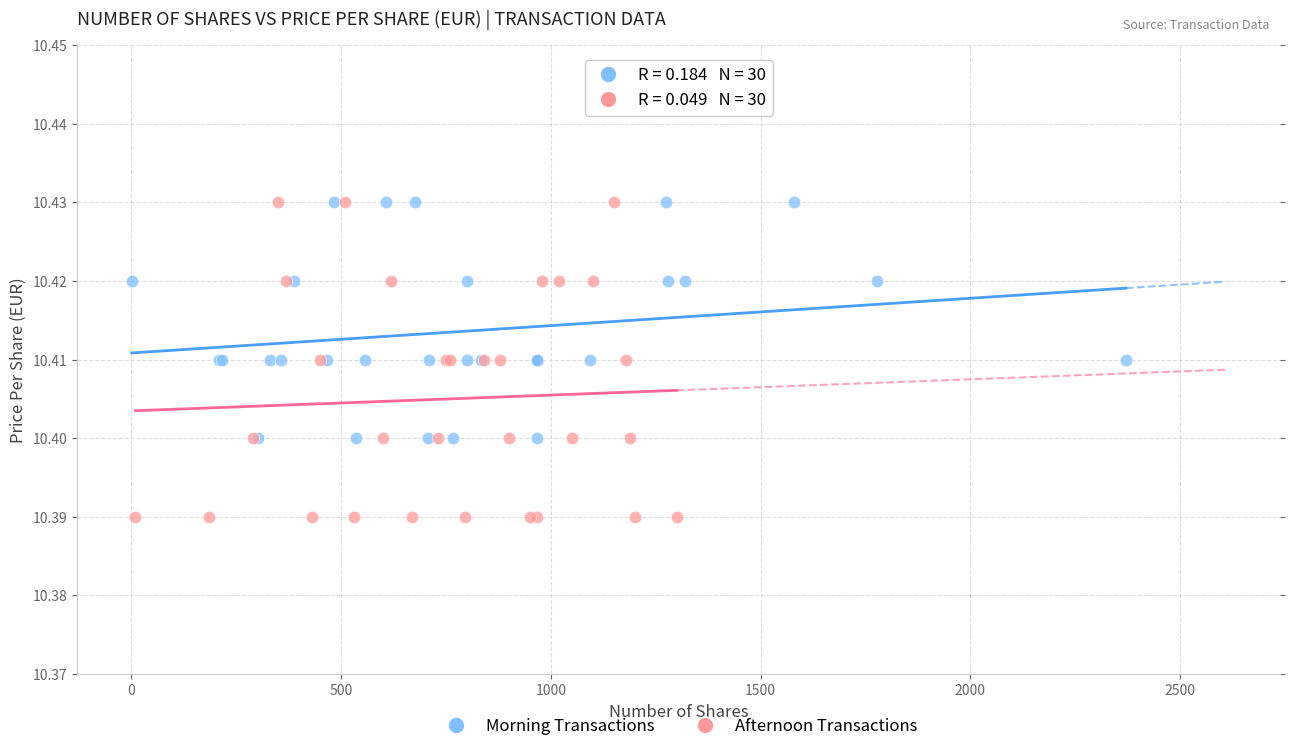

Which series has the widest spread of Y values?

Afternoon Transactions